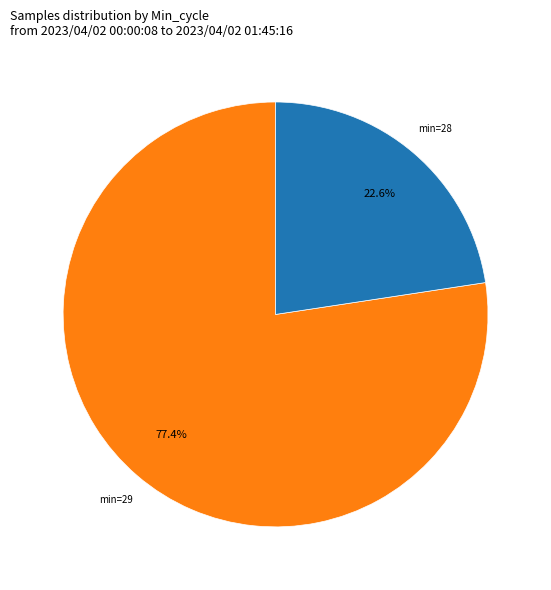

Is there a majority slice in this chart?

Yes